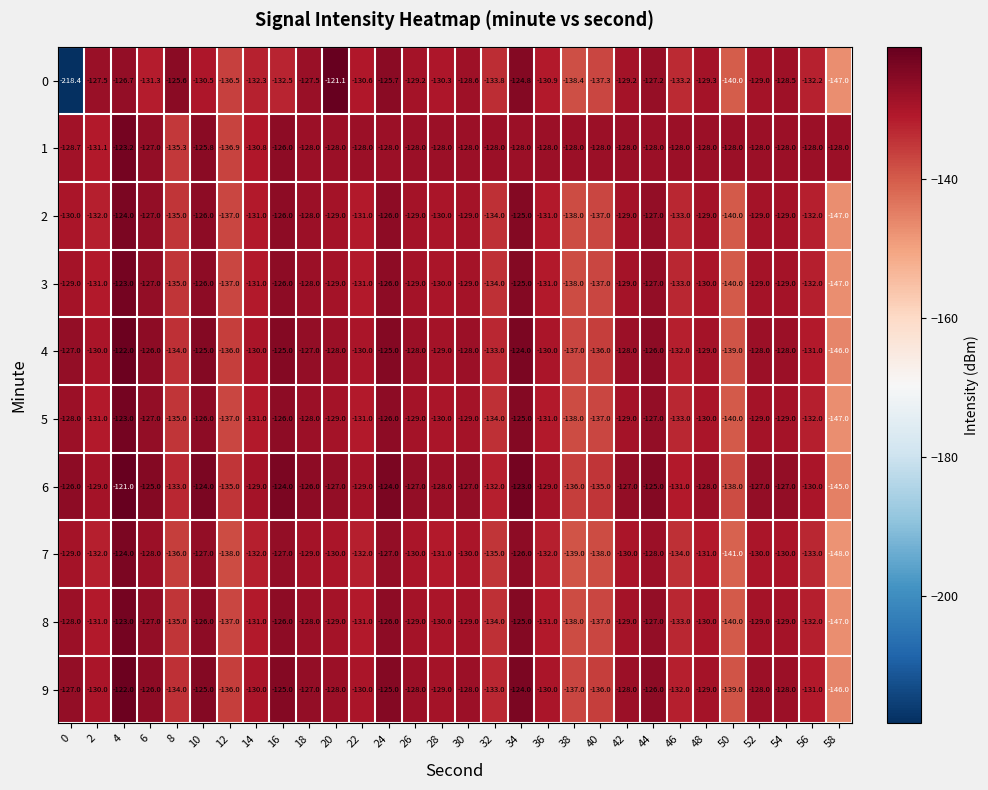

What is the difference between the 8 values at 26 and 50?

11.0